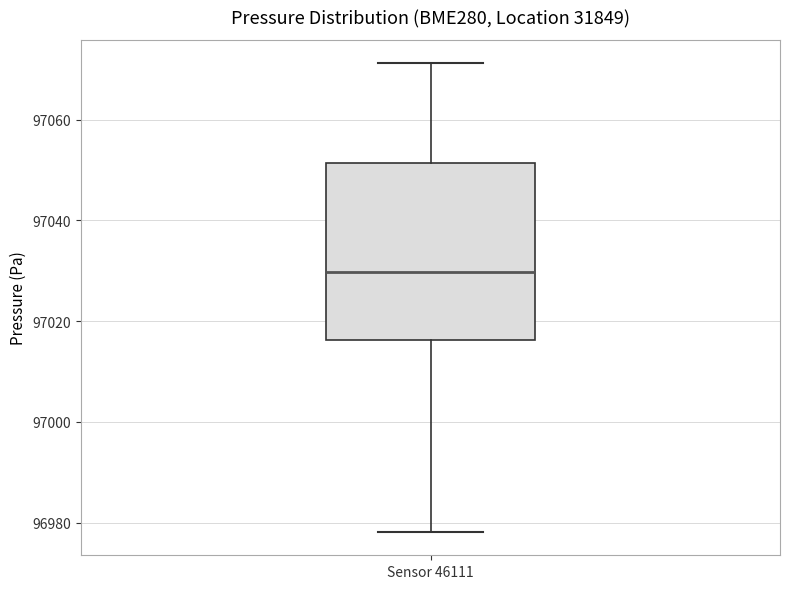

Read this box plot against the y-axis: the position of the median line, the range covered by the box, and the ends of both whiskers. The values are not printed on the chart, so give them approximately, as read against the axis.

median 97030, box 97016 to 97052, whiskers 96978 to 97072